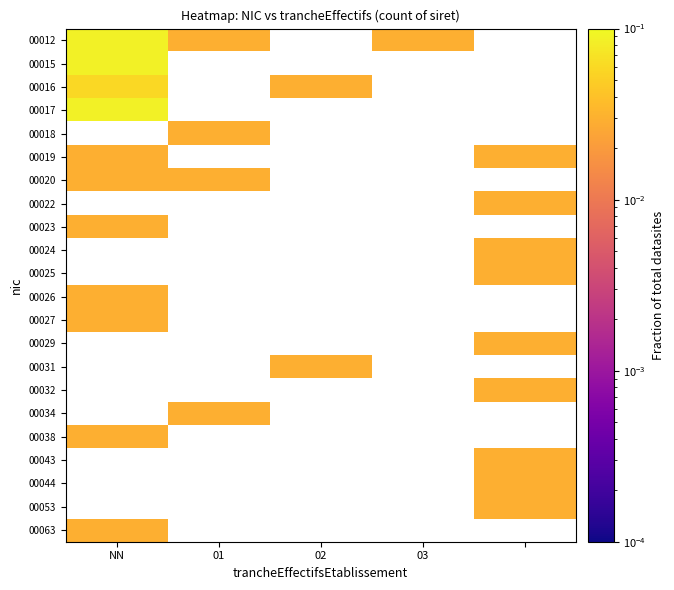

At which label does 00038 reach its peak?

NN